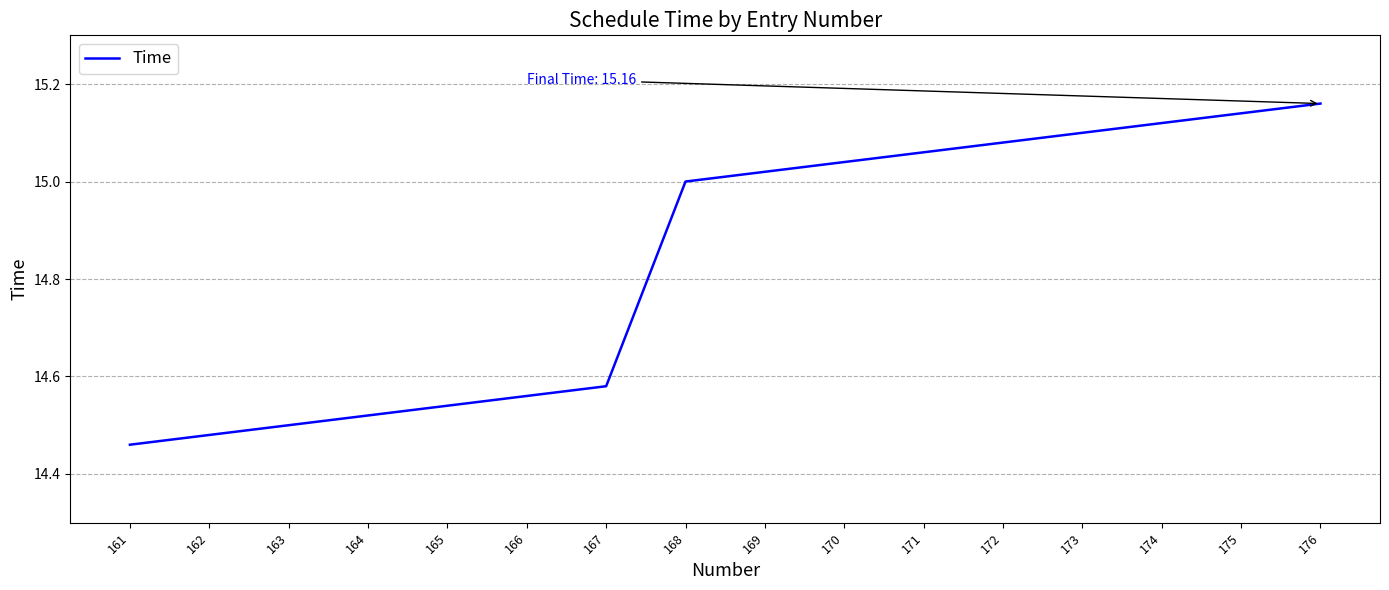

At which category does the chart reach its minimum across all series?

161